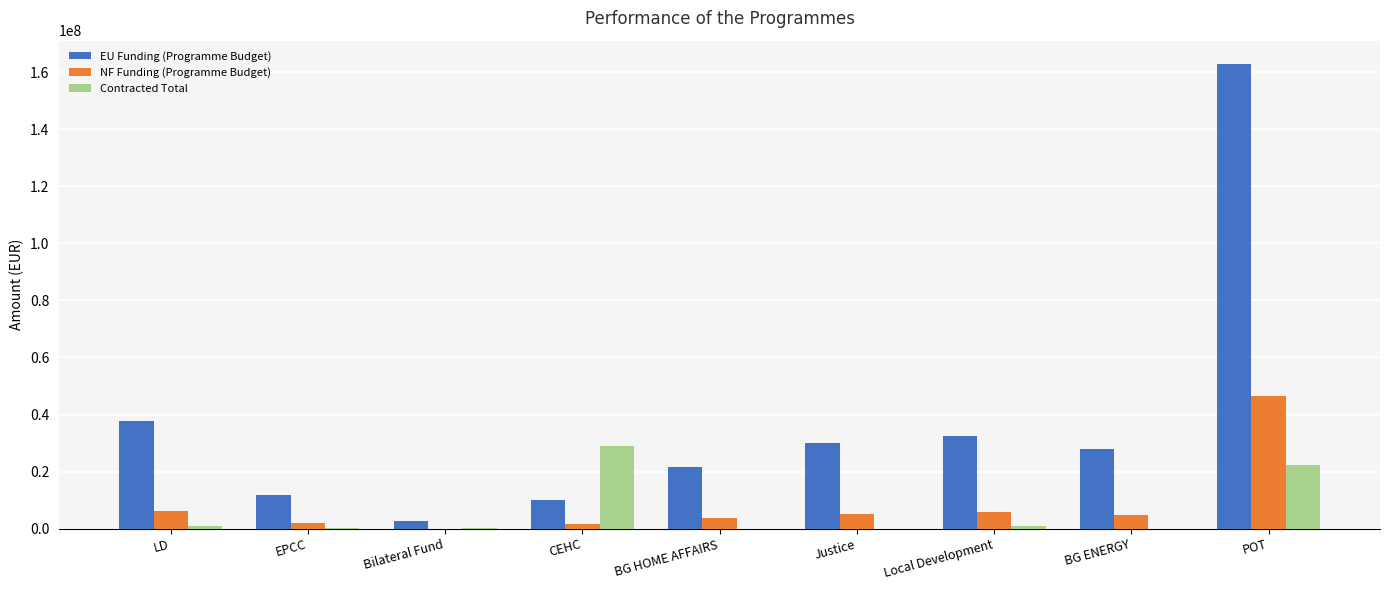

Read the Contracted Total value at CEHC.

28947904.5